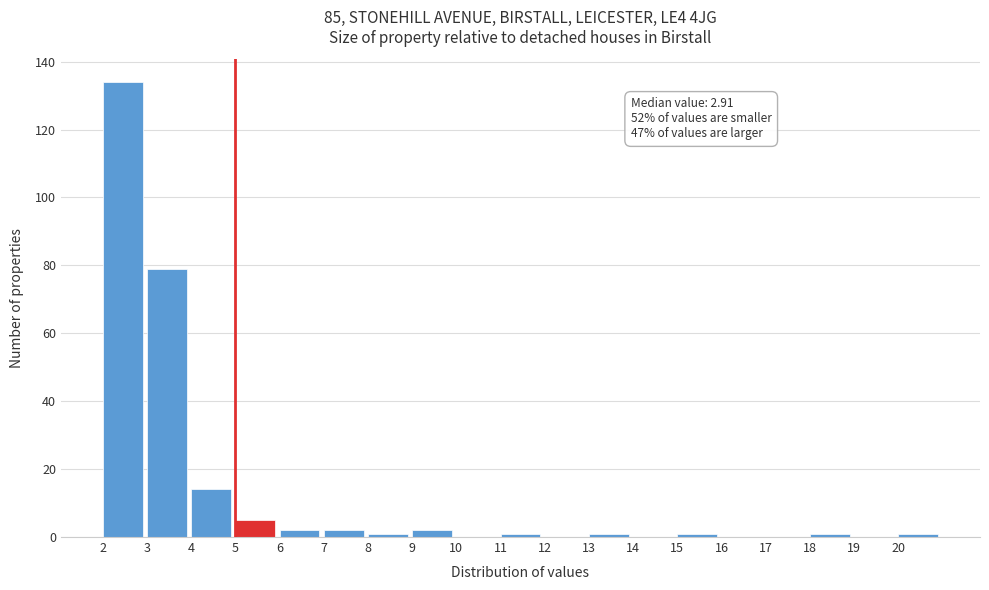

Which range on the x-axis has the tallest bar?

2 to 3